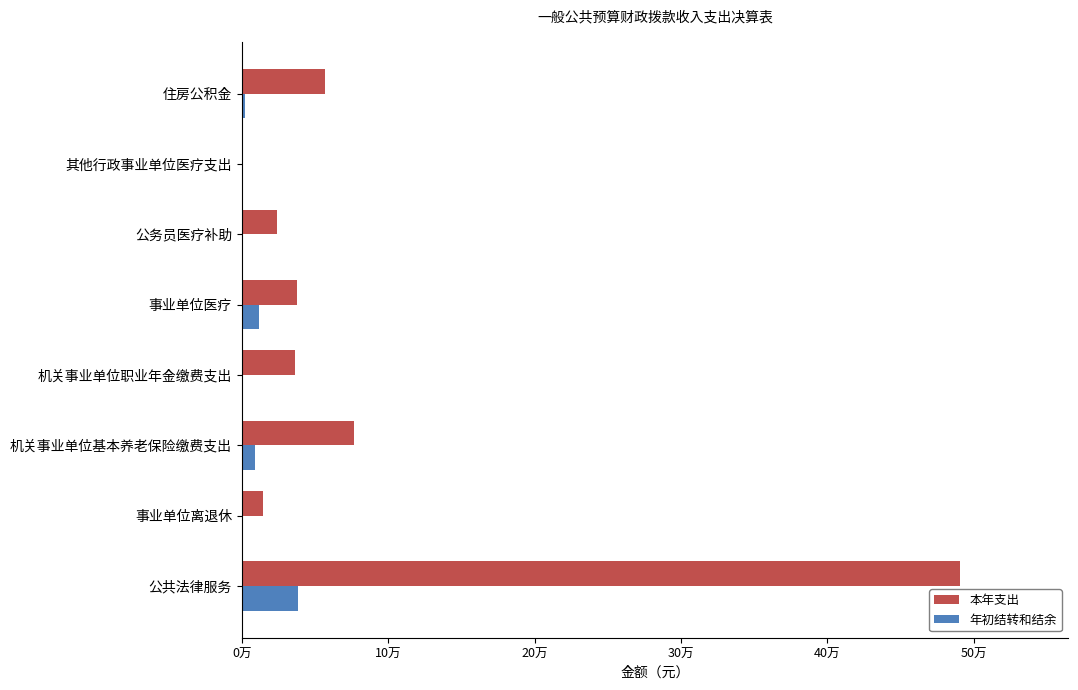

What are all the series names shown in the legend?

本年支出, 年初结转和结余